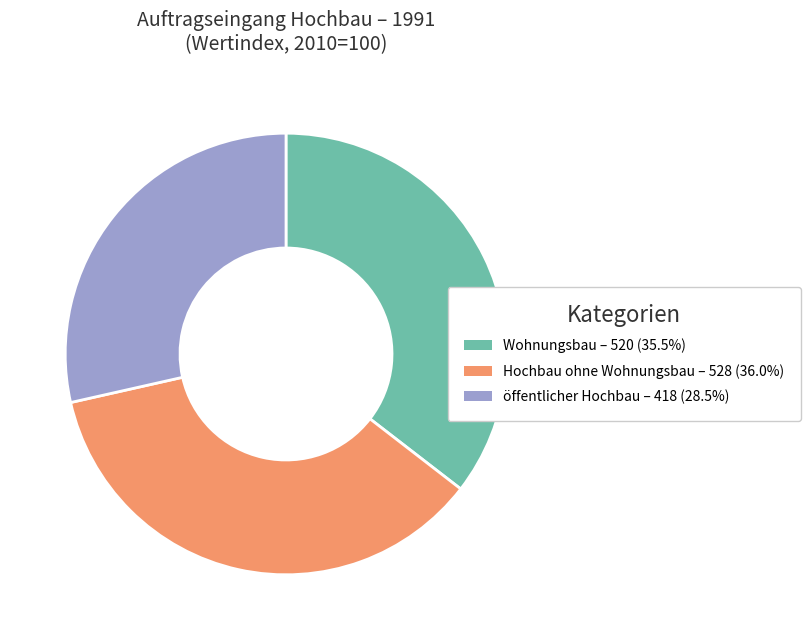

Is there a majority slice in this chart?

No